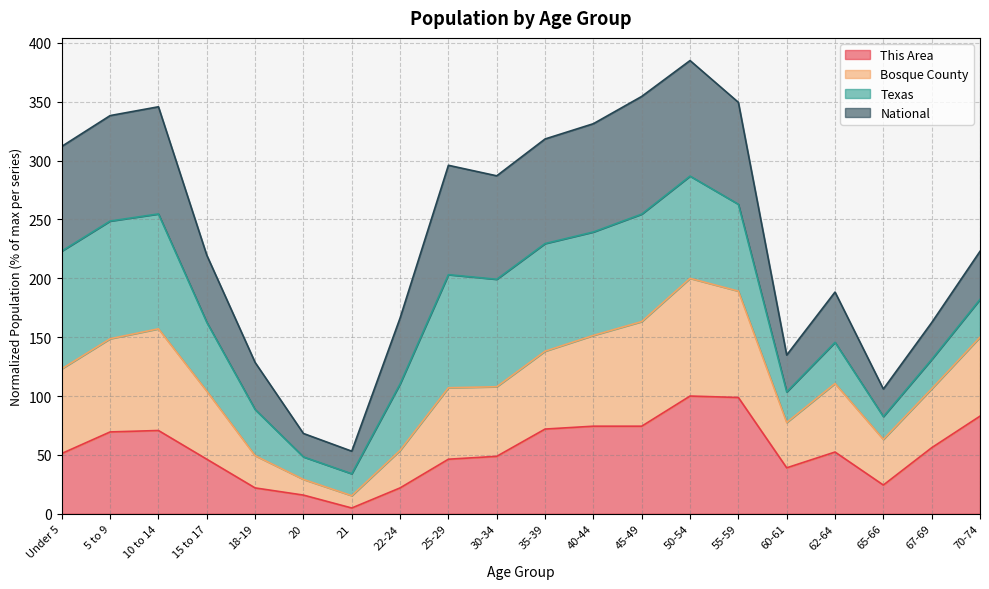

Where is This Area nearest to the value 52?

62-64